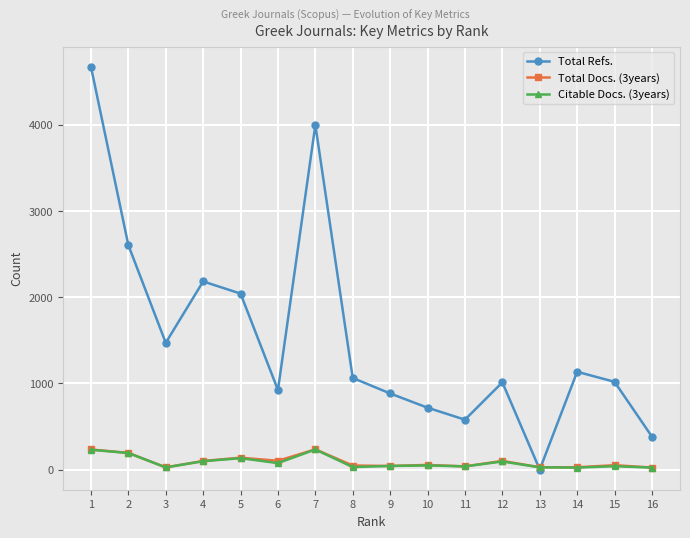

At which label does Total Refs. reach its peak?

1